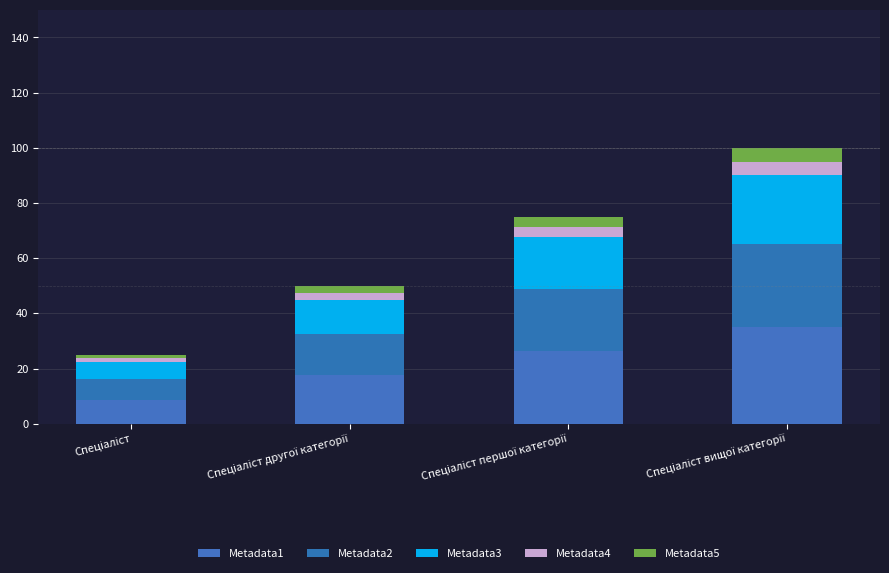

What is the minimum value for Metadata1?

8.8